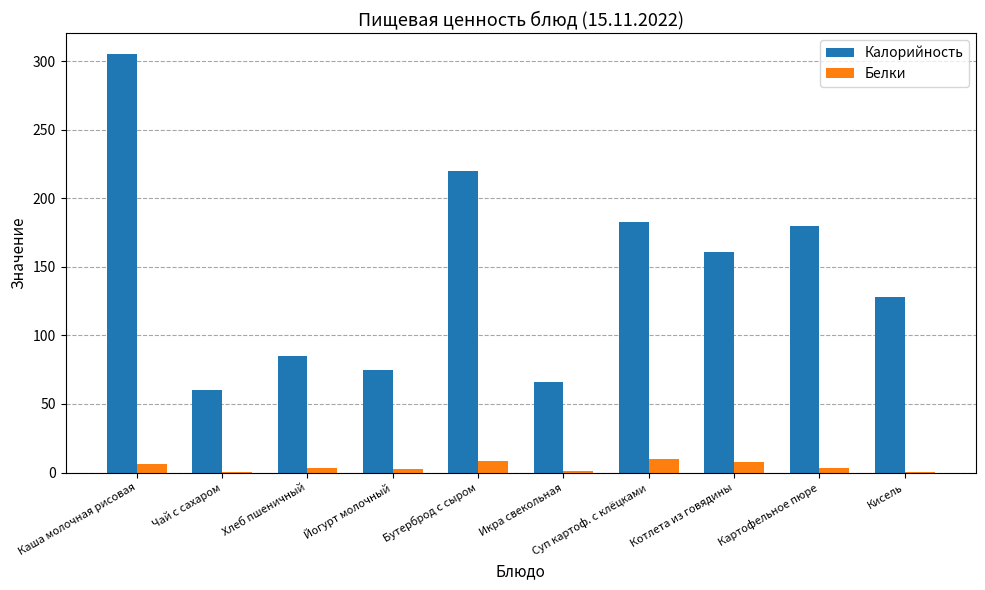

How many data points does each series have?

10